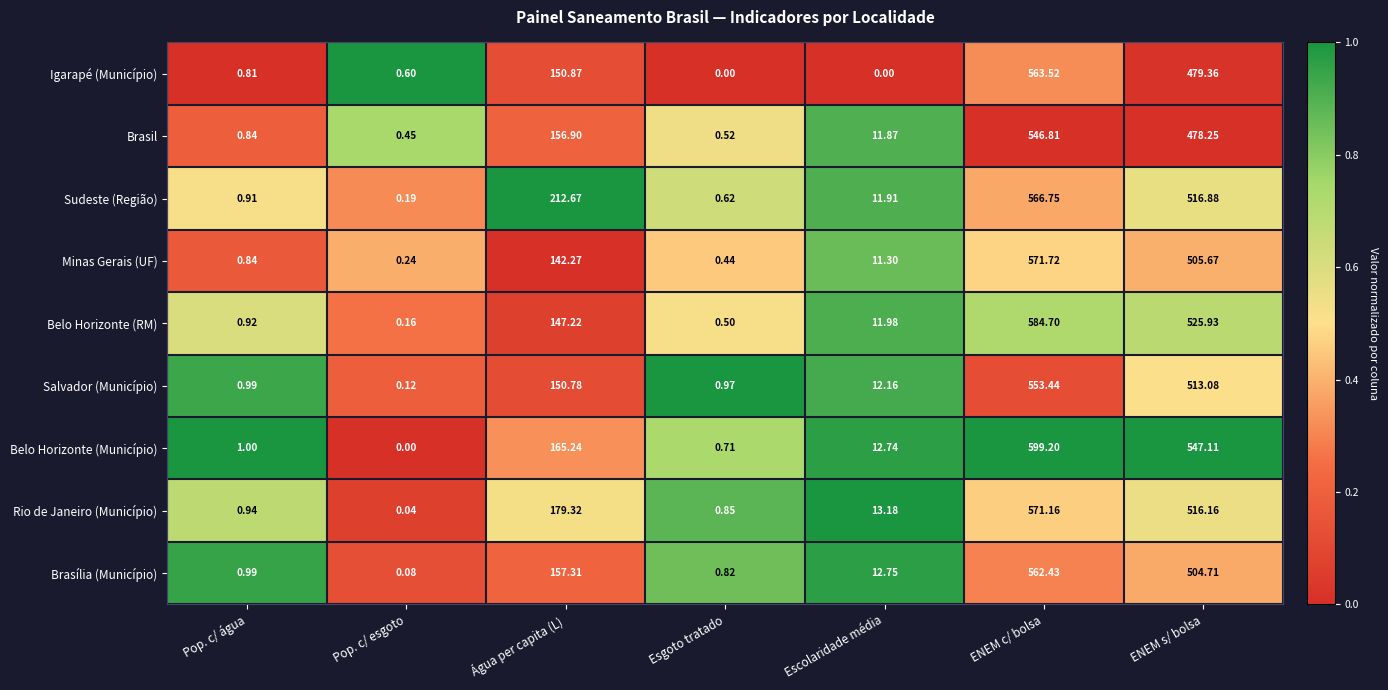

At which category is the sum across all series the highest?

ENEM c/ bolsa